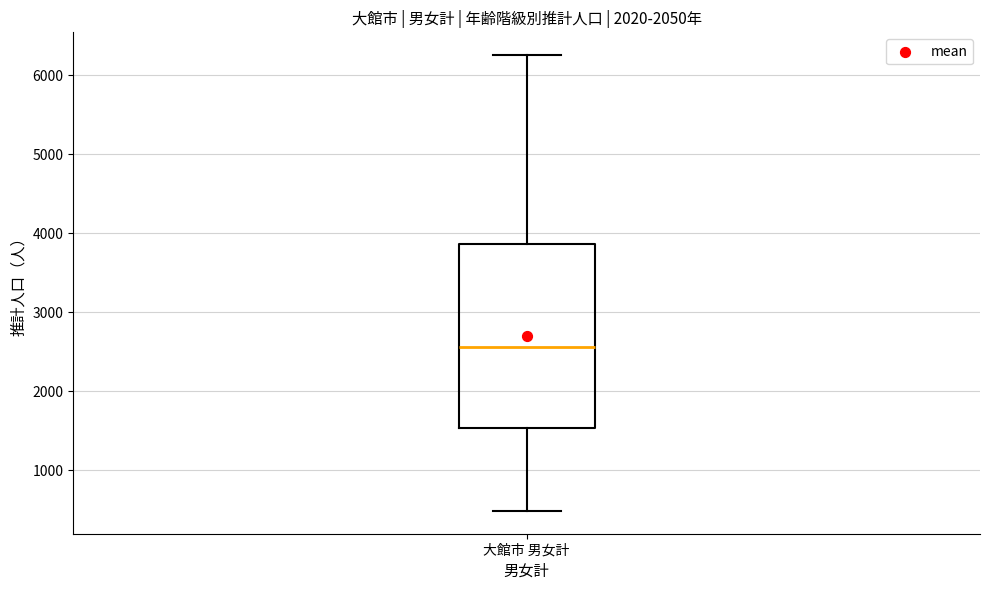

Where is the lower edge of the box for 大館市 男女計 on the y-axis? The values are not printed on the chart, so give them approximately, as read against the axis.

1500